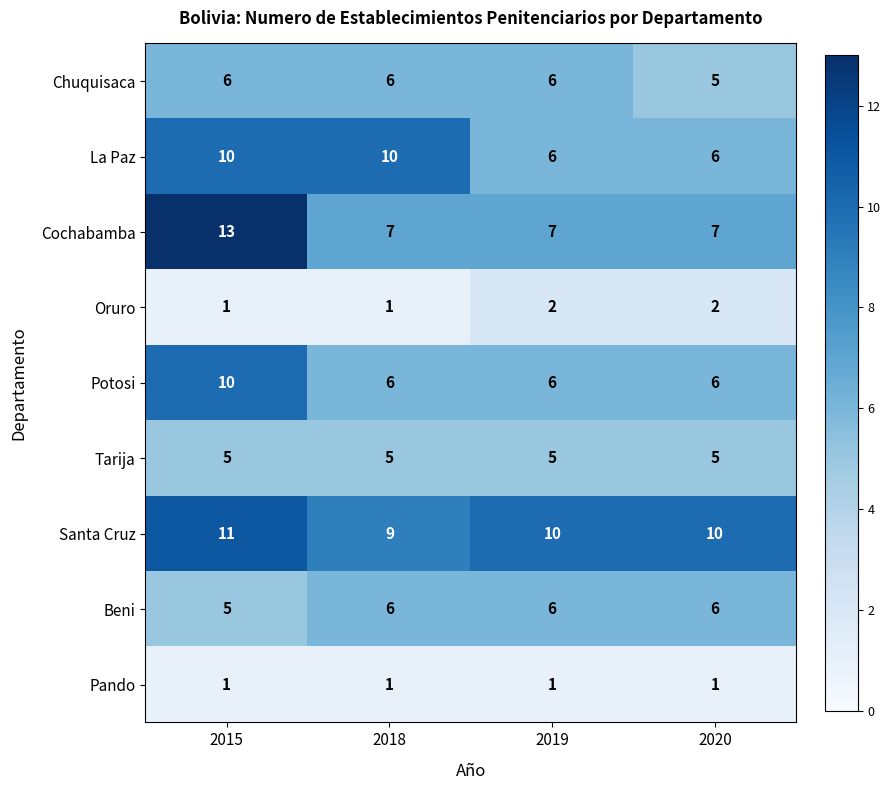

Which series has the widest spread of values?

Cochabamba